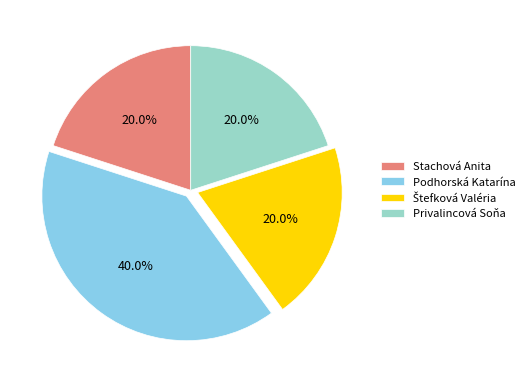

Does any single category account for the majority?

No